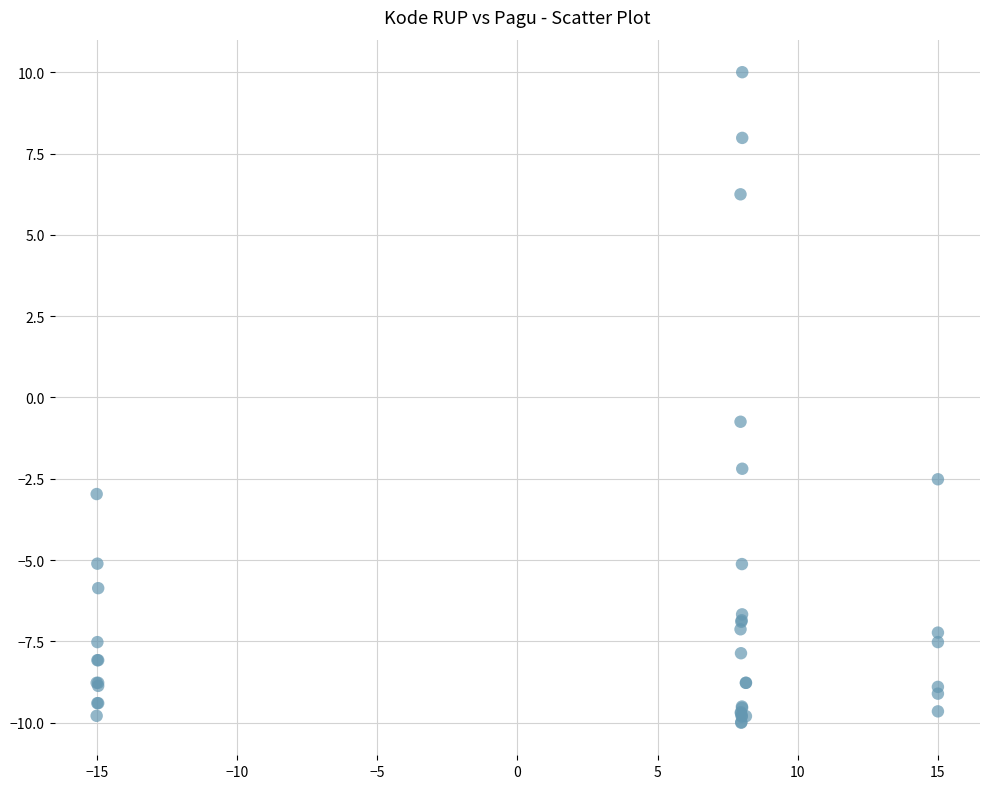

What Y value in the scatter plot is closest to 0?

-0.7